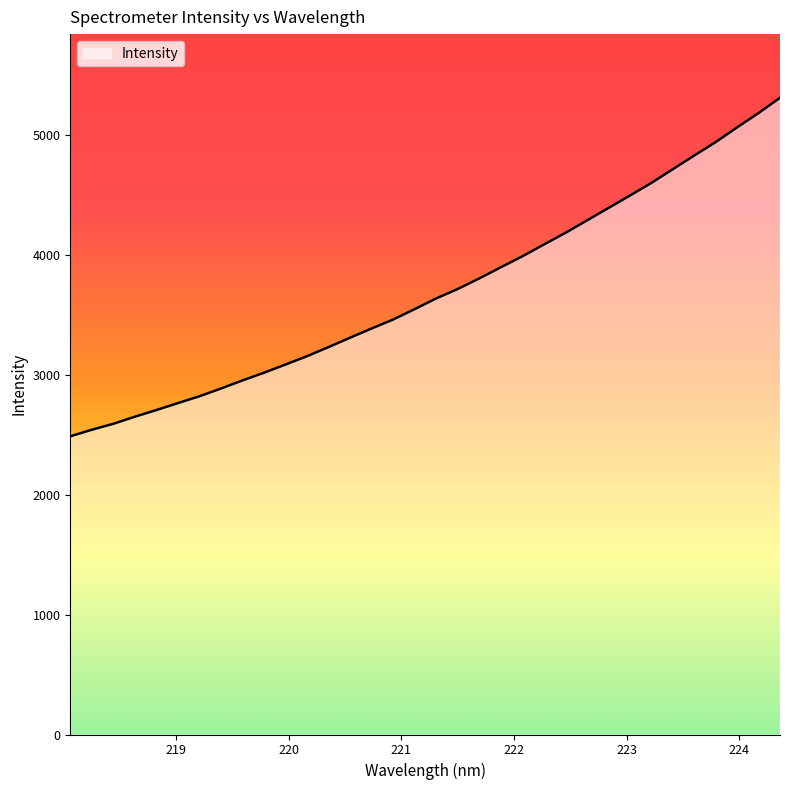

How many categories are shown in the chart?

34